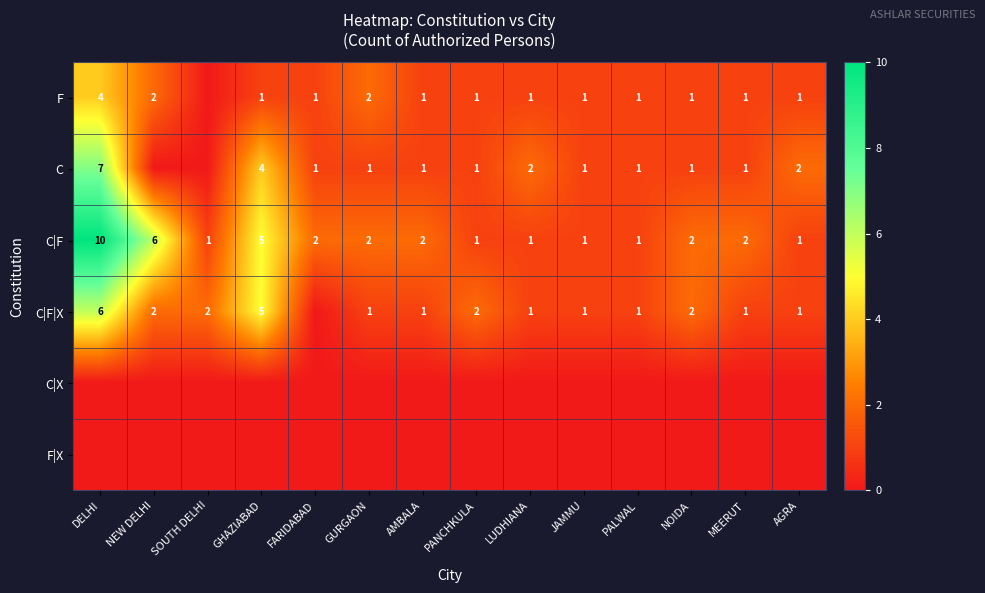

What is the difference between the second highest and minimum values in the C|F series?

5